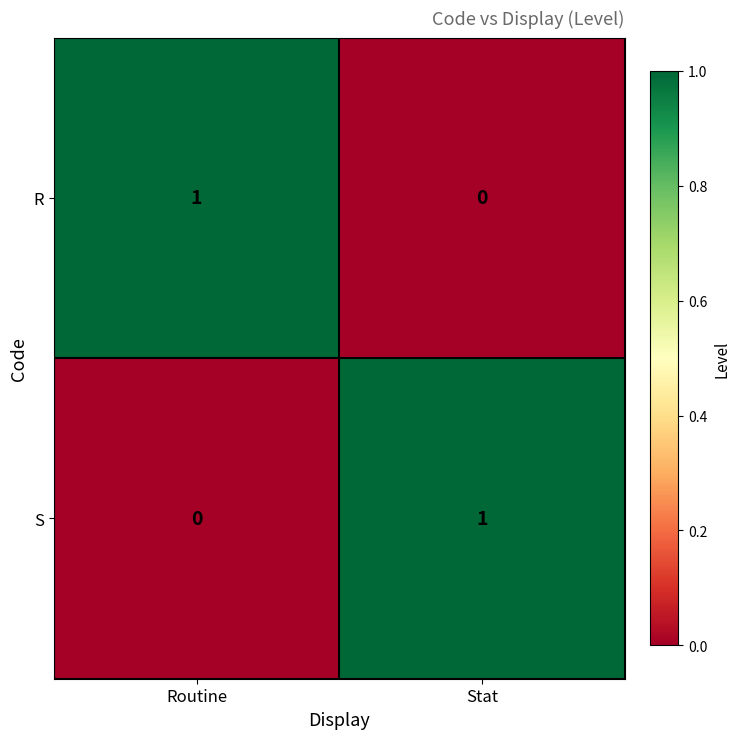

Rank the series at Stat from lowest to highest value.

R, S